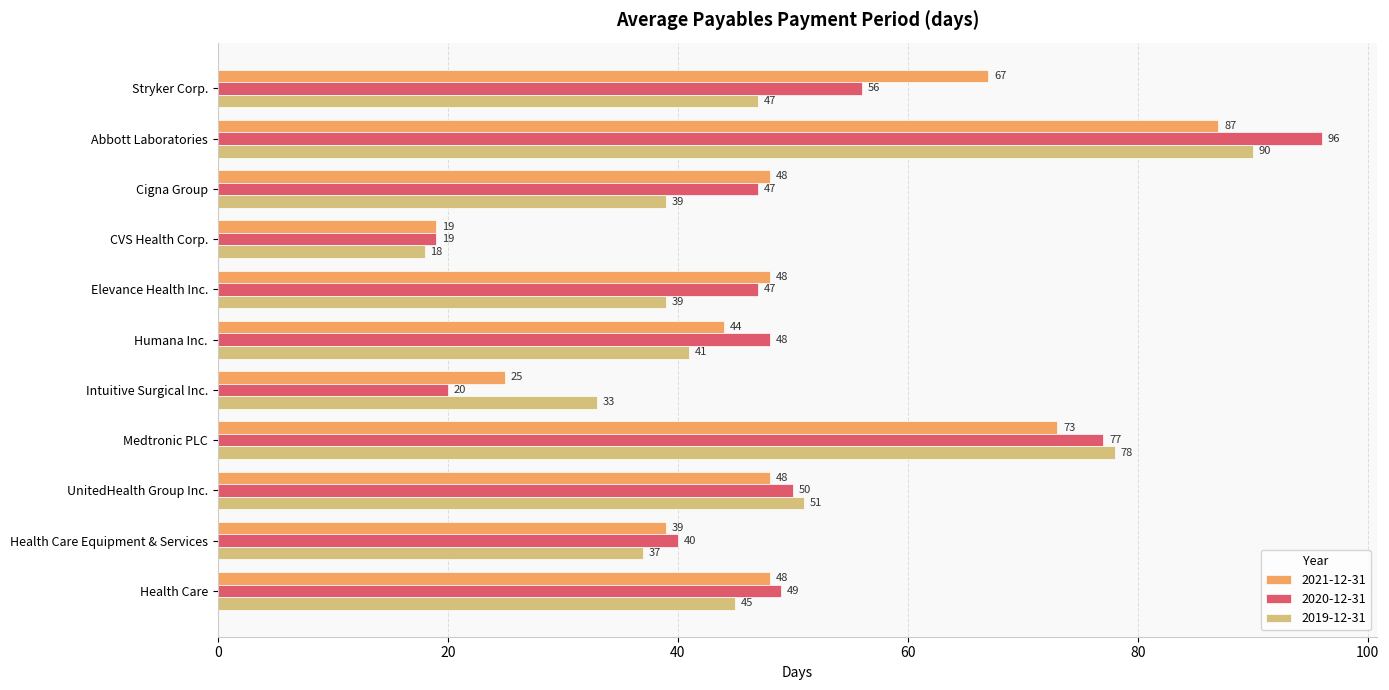

What is the spread (max minus min) of values at UnitedHealth Group Inc.?

3